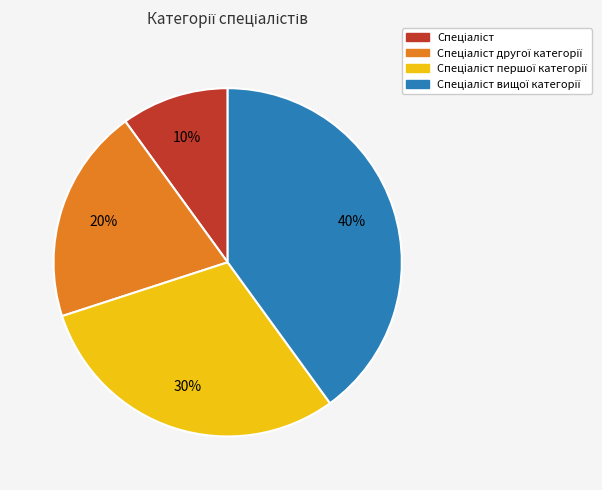

Does any single category account for the majority?

No